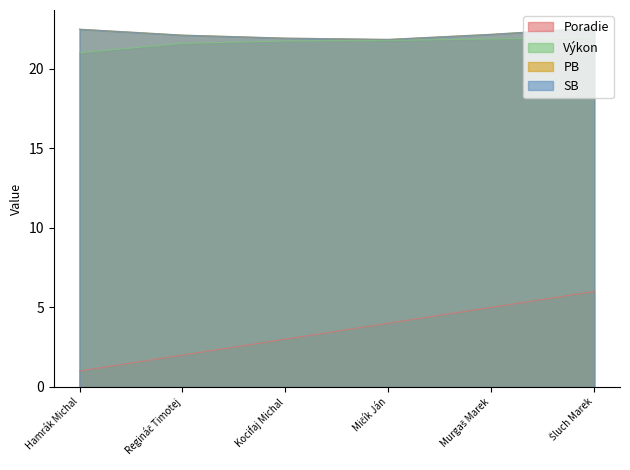

Where is the first local minimum for SB?

Mičík Ján